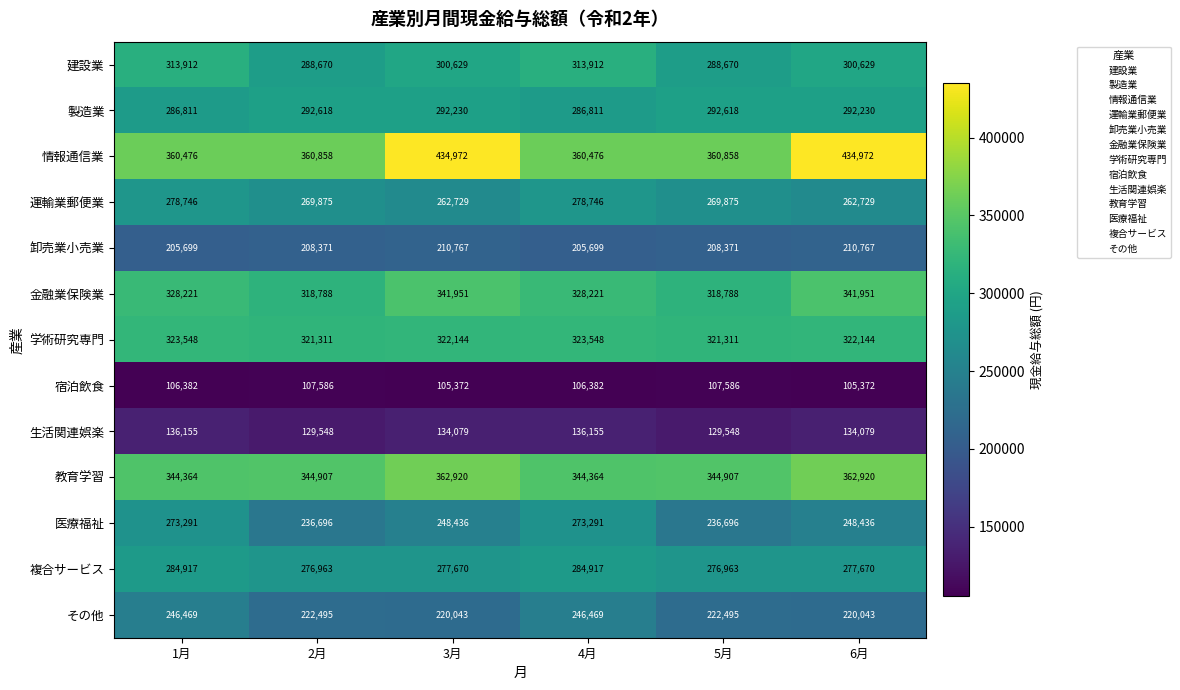

What is the average value of the 医療福祉 series?

252808